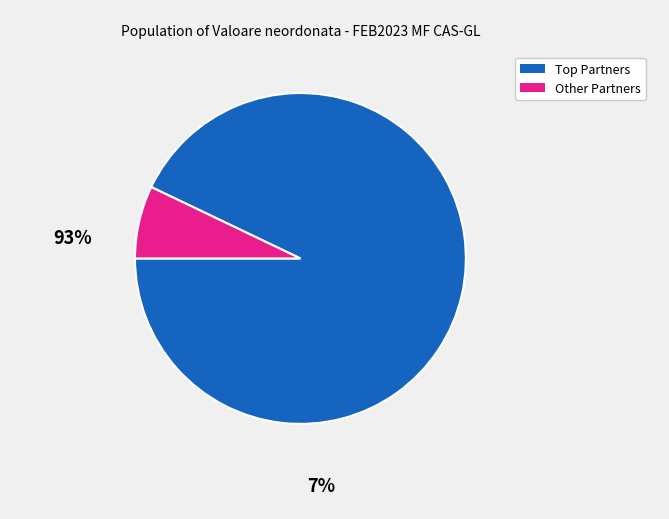

How many slices are in this pie chart?

2